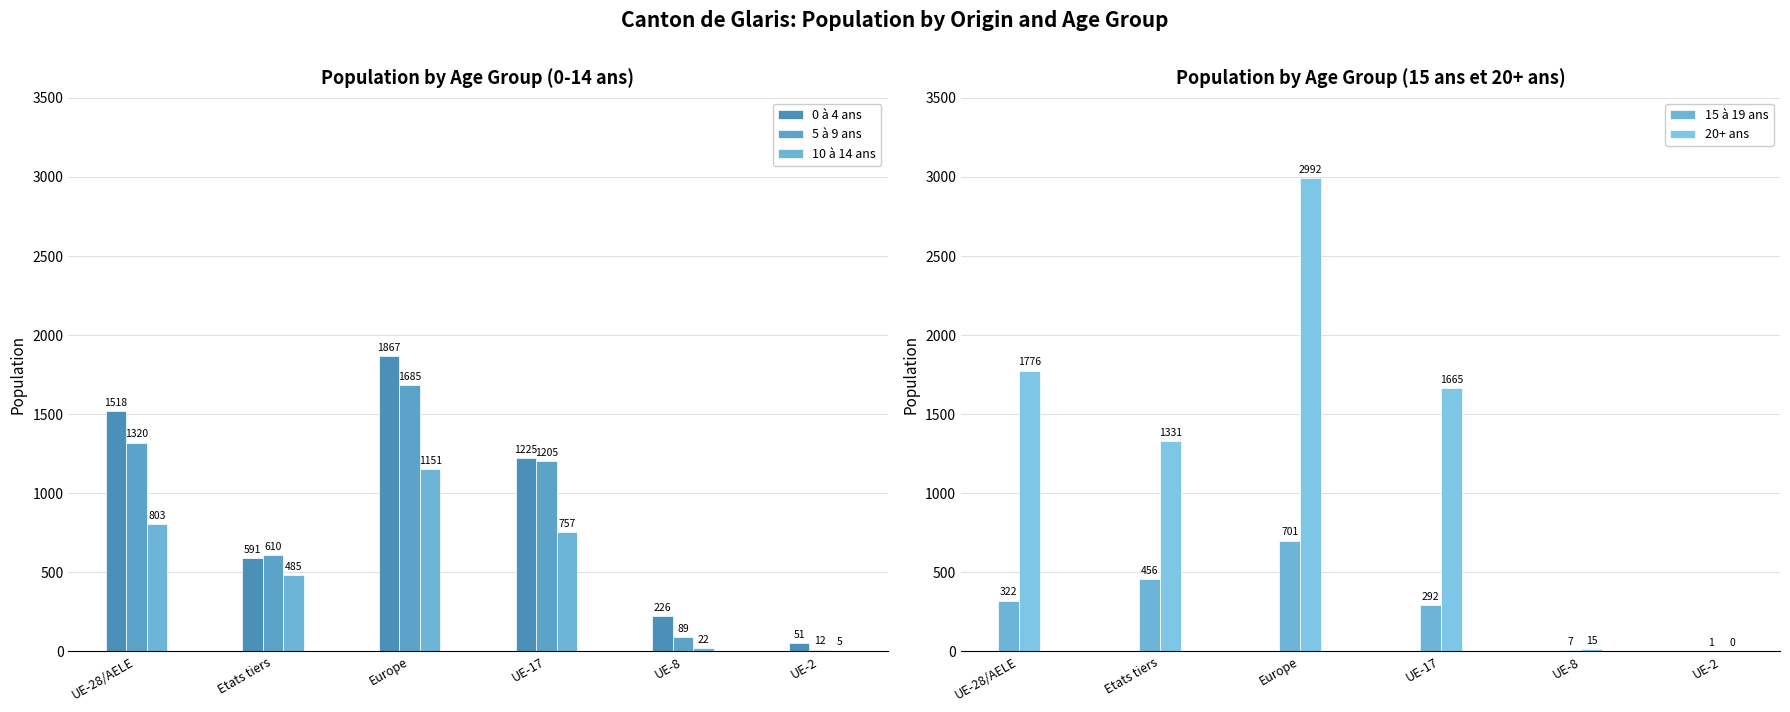

Reading left to right, extract all data points from this chart.

0 à 4 ans: UE-28/AELE=1518	Etats tiers=591	Europe=1867	UE-17=1225	UE-8=226	UE-2=51
5 à 9 ans: UE-28/AELE=1320	Etats tiers=610	Europe=1685	UE-17=1205	UE-8=89	UE-2=12
10 à 14 ans: UE-28/AELE=803	Etats tiers=485	Europe=1151	UE-17=757	UE-8=22	UE-2=5
15 à 19 ans: UE-28/AELE=322	Etats tiers=456	Europe=701	UE-17=292	UE-8=7	UE-2=1
20+ ans: UE-28/AELE=1776	Etats tiers=1331	Europe=2992	UE-17=1665	UE-8=15	UE-2=0